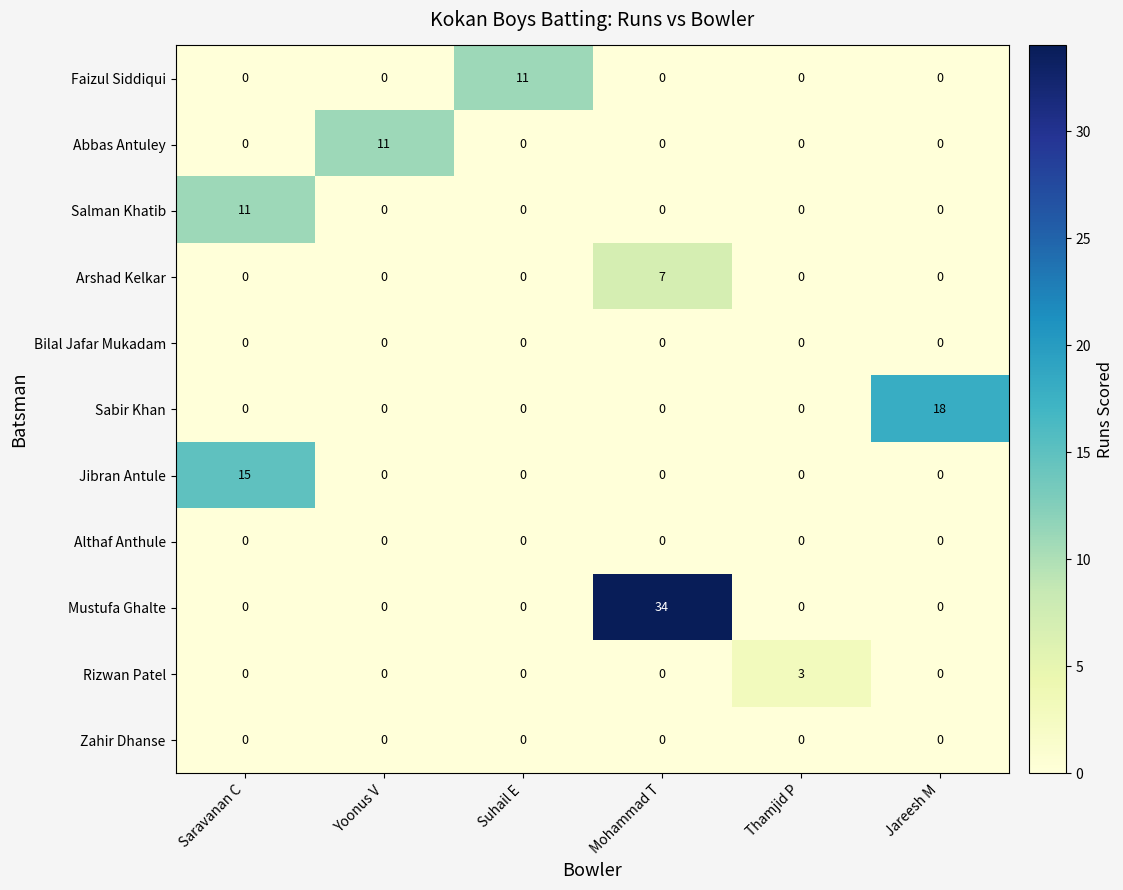

Which series has the widest spread of values?

Mustufa Ghalte